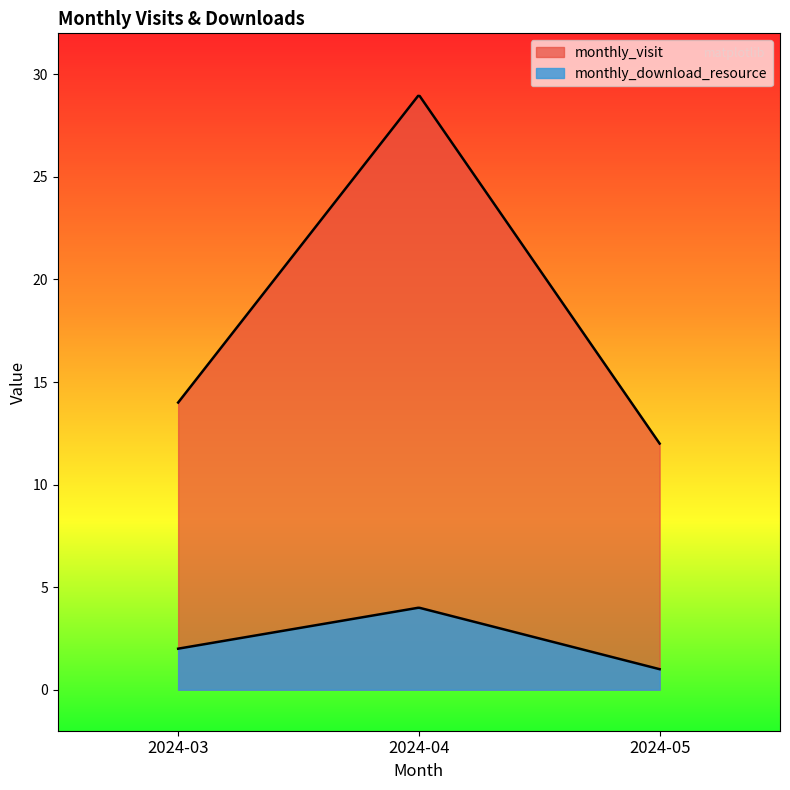

The value of monthly_visit at 2024-04 is 29. True or false?

True